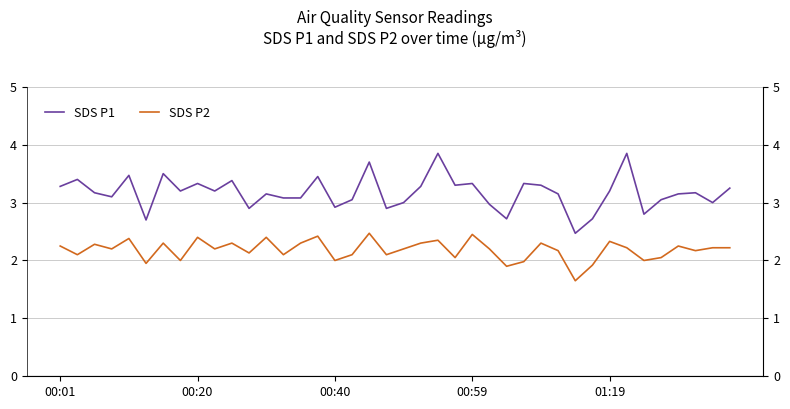

What value does the SDS P2 series have at 20?

2.2